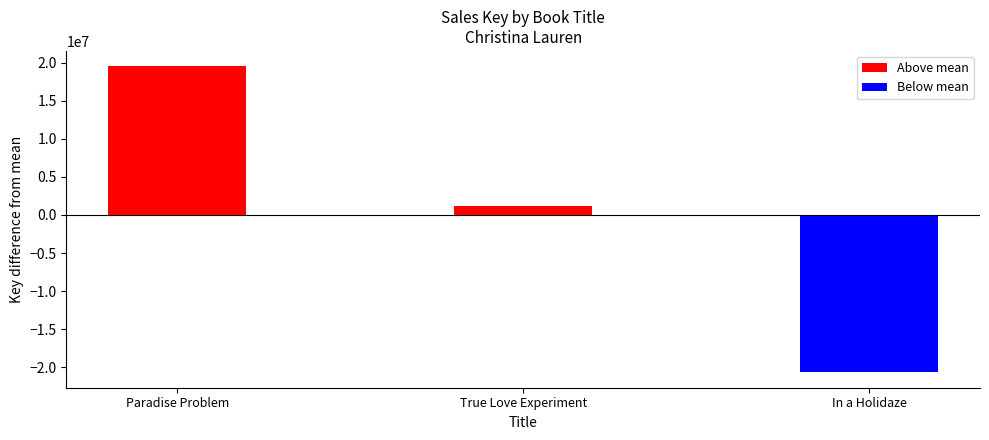

What is the difference between the maximum and minimum values?

40191413